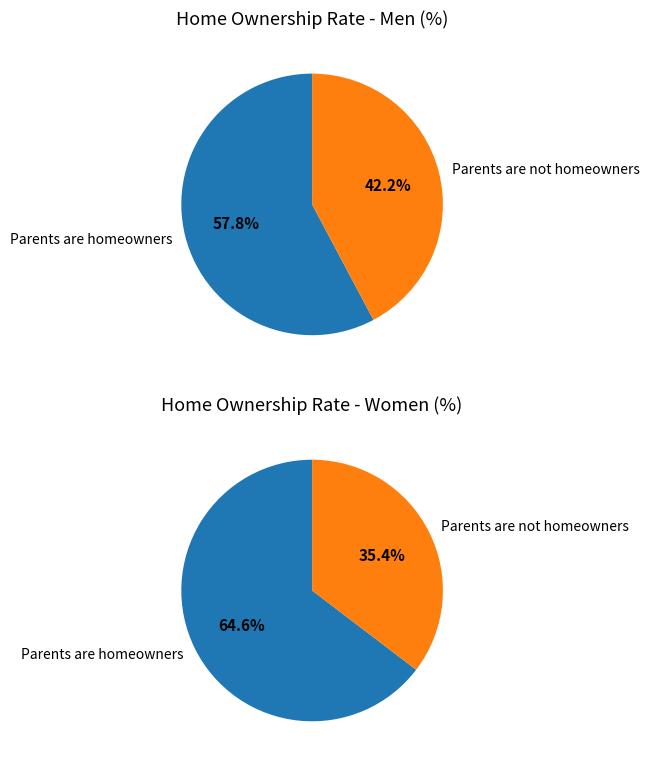

Approximately how many times larger is the value at Parents are not homeowners compared to Parents are homeowners?

0.7